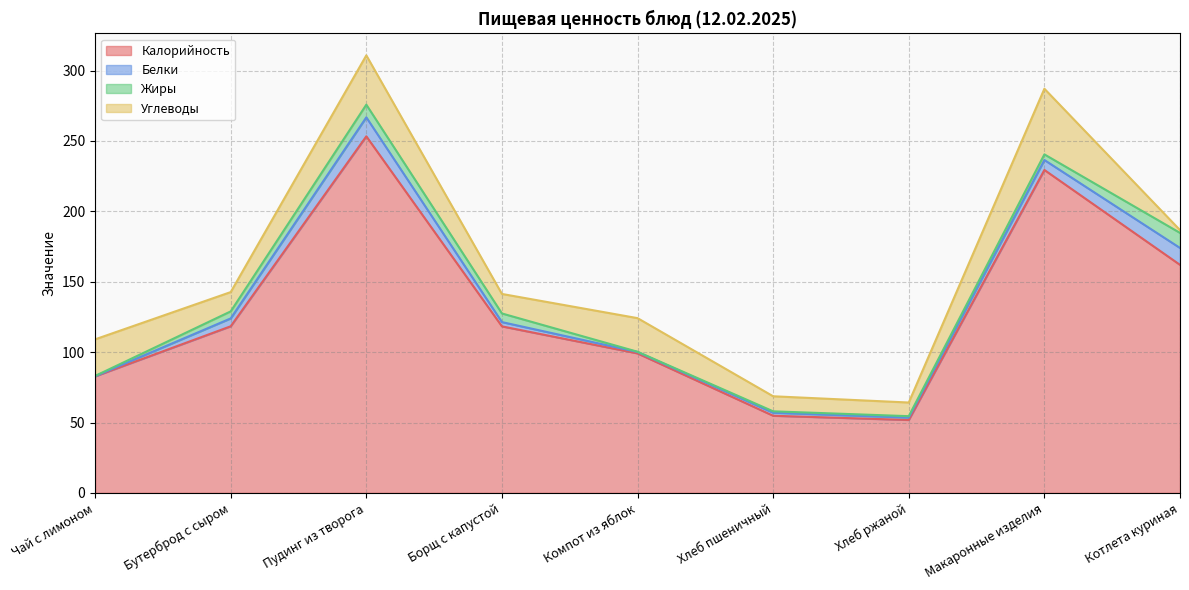

What is the minimum value shown in the chart?

0.1